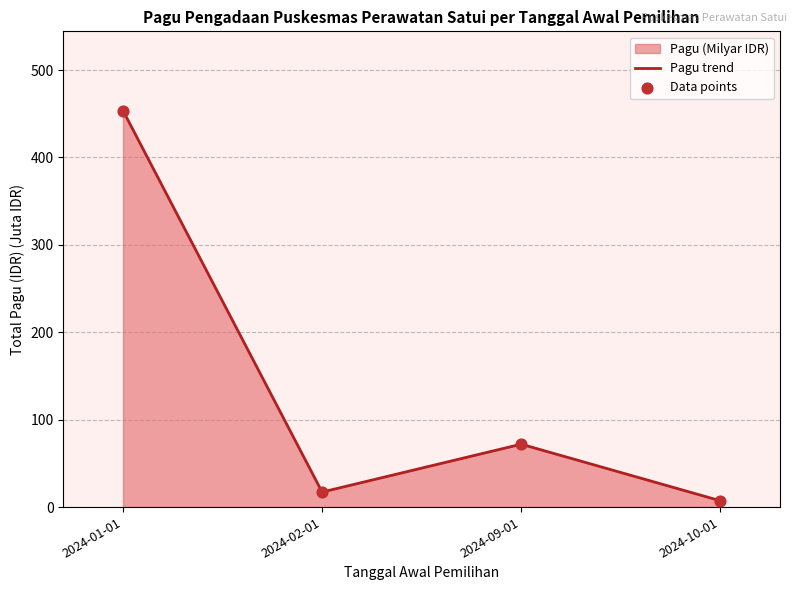

At which category is the sum across all series the highest?

2024-01-01